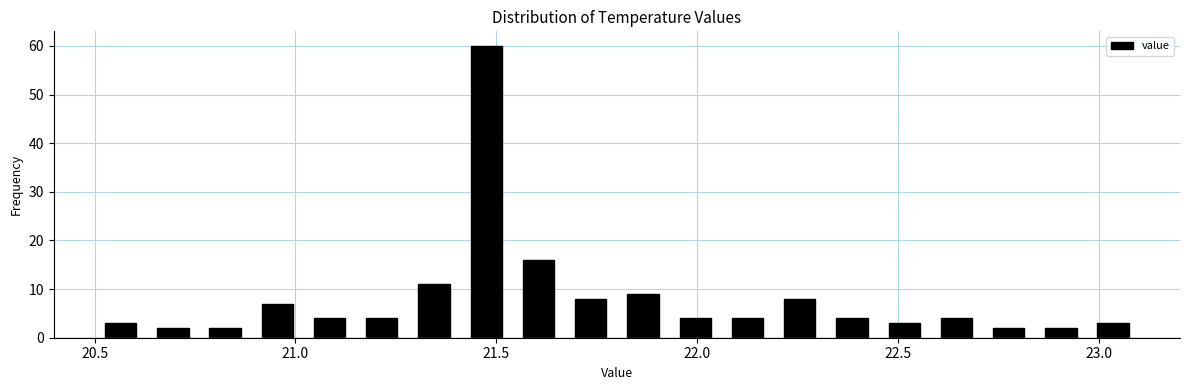

Read against the x-axis, roughly where is the centre of the tallest bar?

21.50